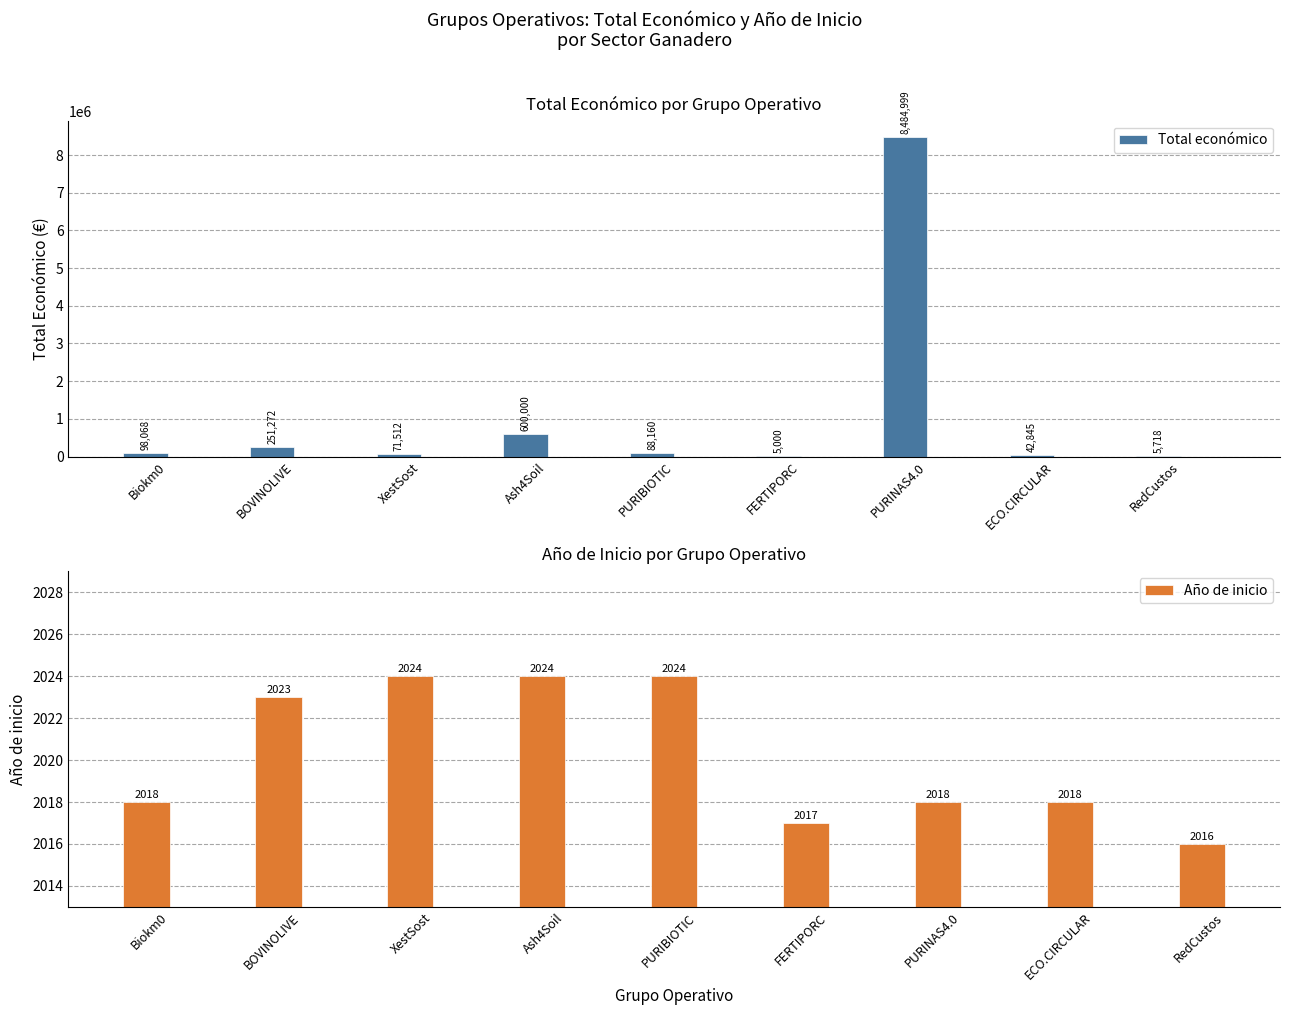

How many distinct data groups are displayed?

2